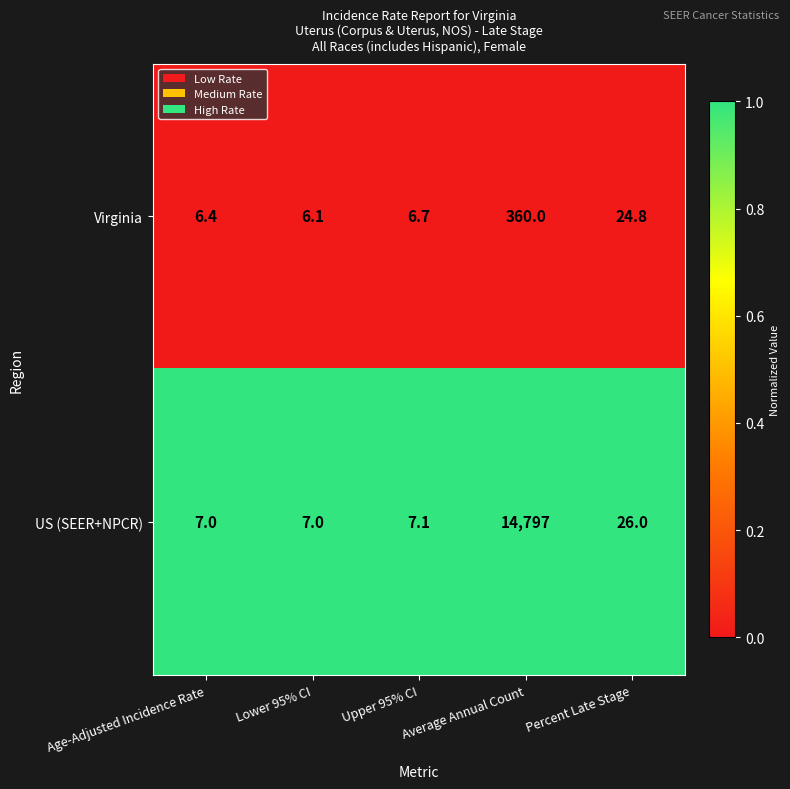

What is the total value across all series at Age-Adjusted Incidence Rate?

13.4